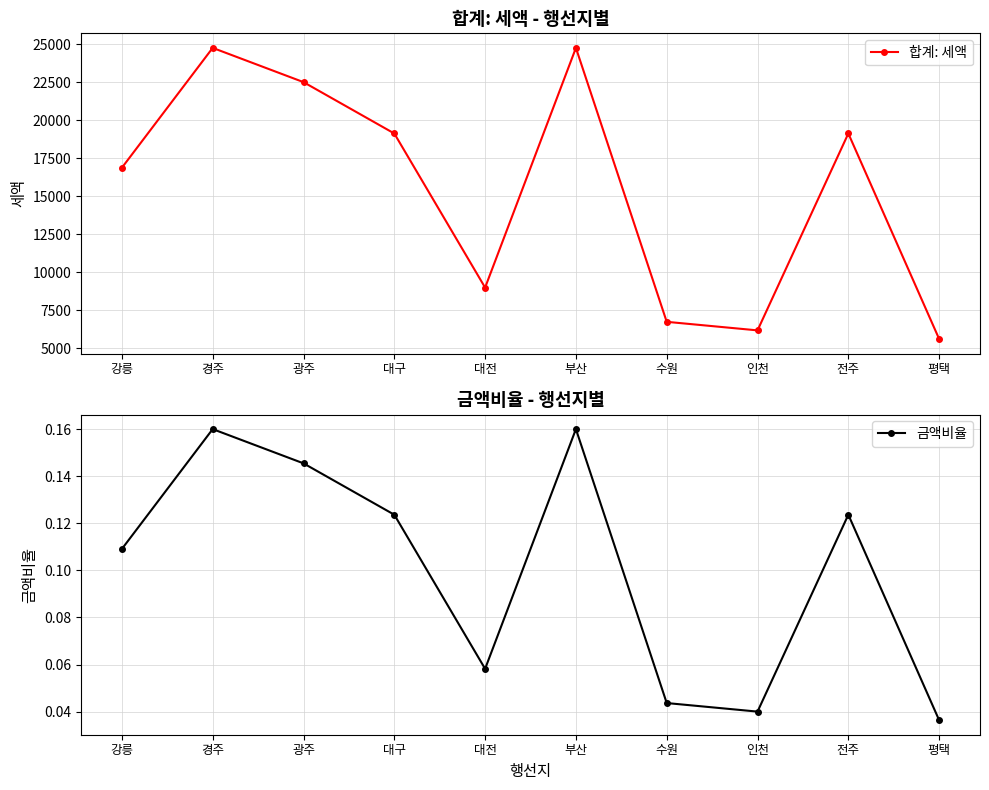

How many data points in 합계: 세액 are above 19125?

3